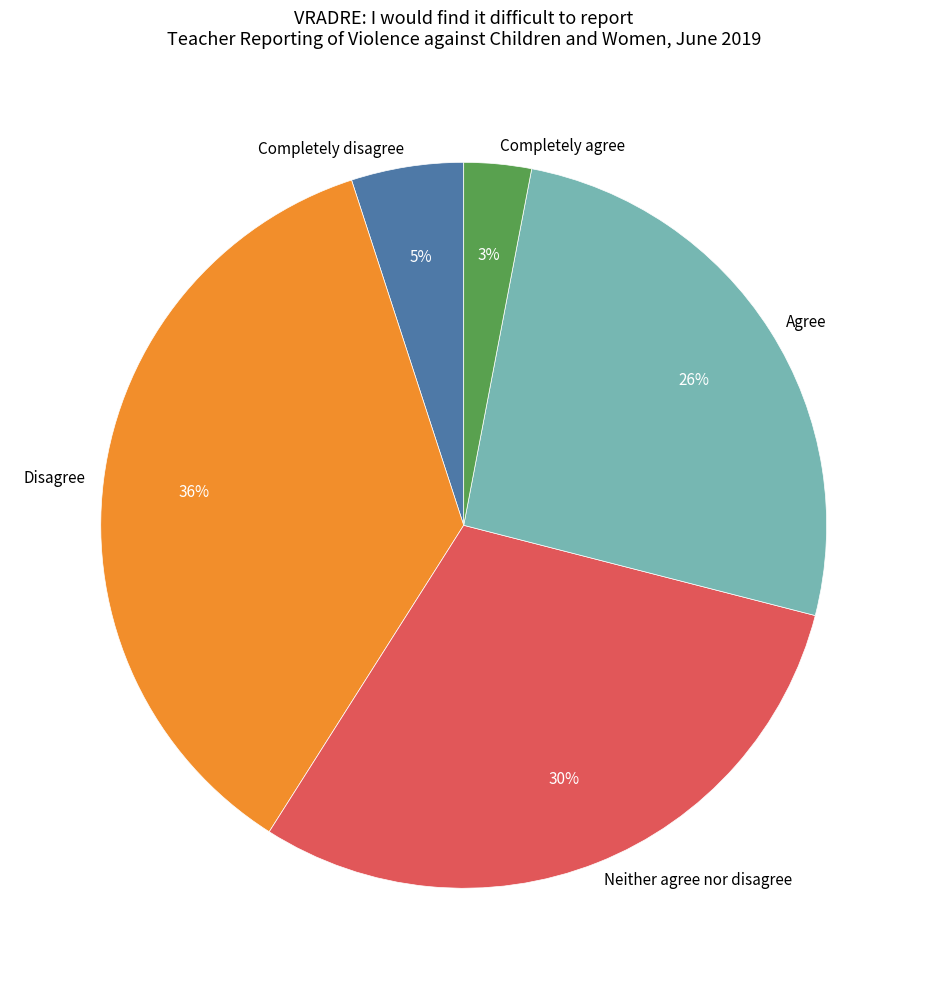

Does Completely agree represent more than half of the total?

No